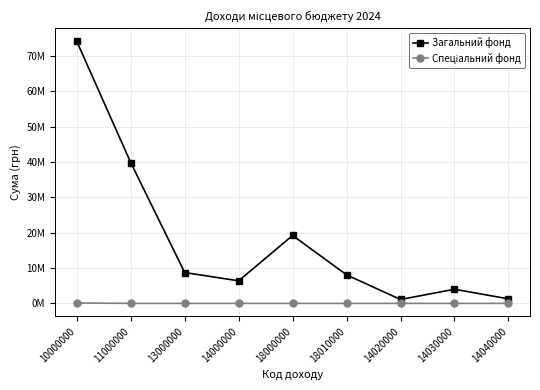

What is the label of the 9th point from the left?

14040000